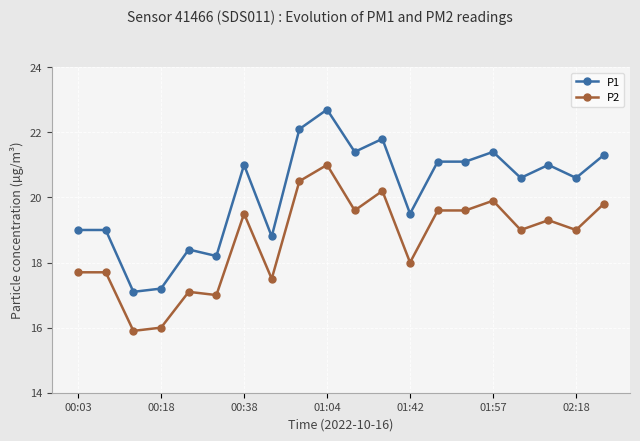

What is the value of the P2 point at the 9th from the left?

20.5